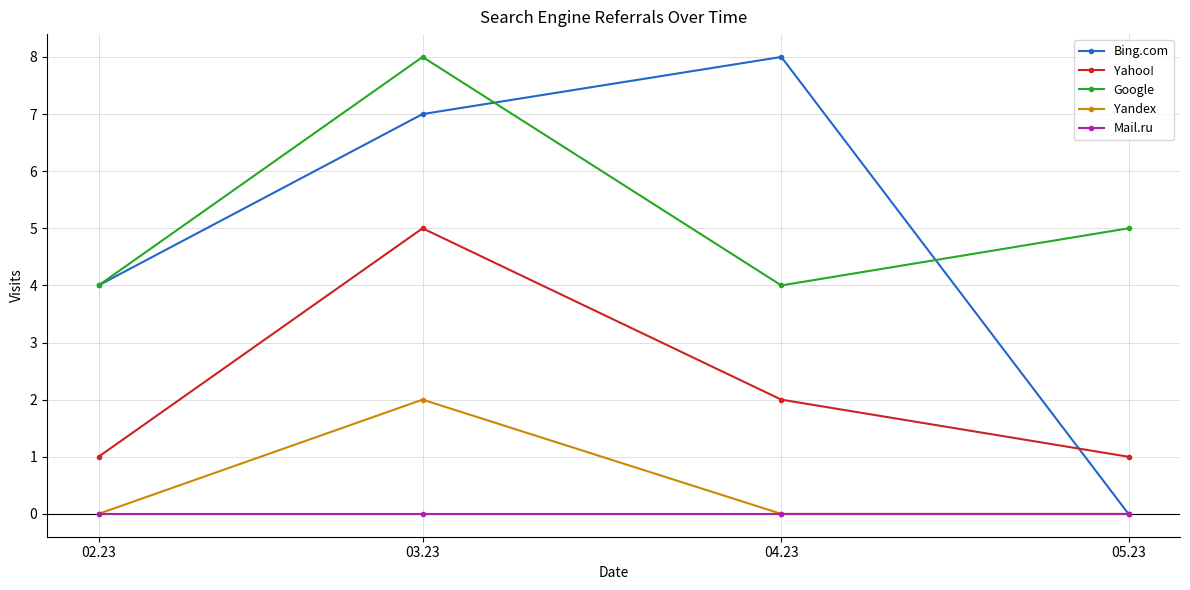

Where is Google nearest to the value 6?

05.23